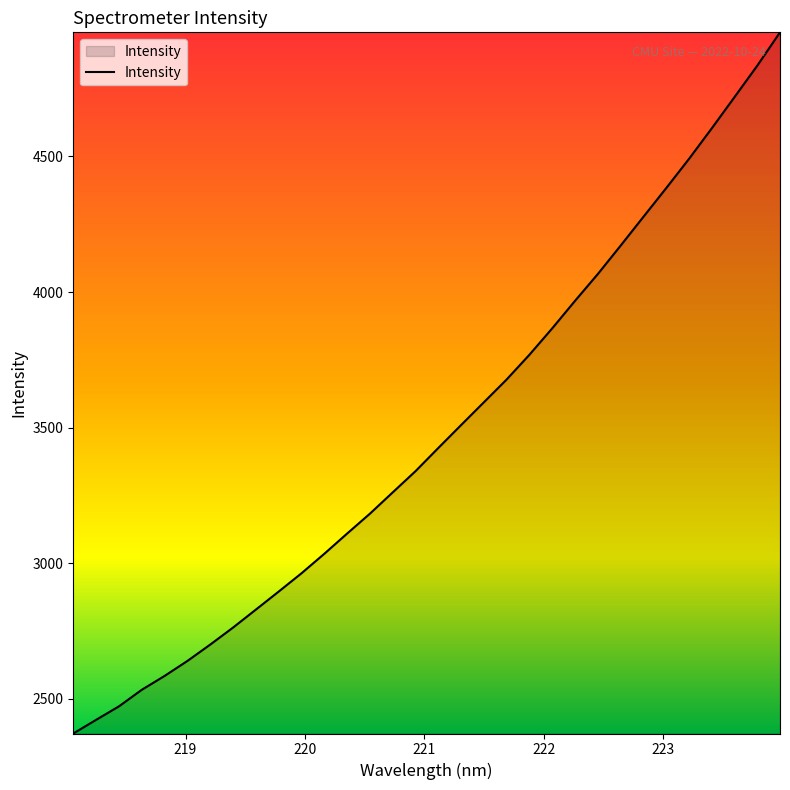

What is the minimum value shown in the chart?

2372.0